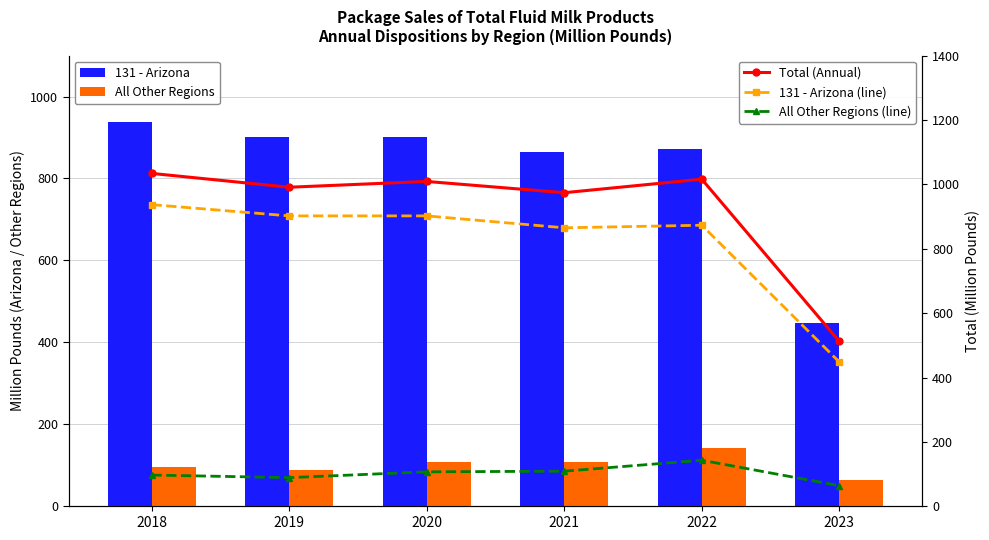

Reading right to left, list all the values displayed in this chart.

131 - Arizona: 2023=448	2022=873	2021=865	2020=902	2019=902	2018=937
All Other Regions: 2023=64	2022=143	2021=109	2020=107	2019=89	2018=97
Total (Annual): 2023=512	2022=1016	2021=974	2020=1009	2019=991	2018=1034
131 - Arizona (line): 2023=448	2022=873	2021=865	2020=902	2019=902	2018=937
All Other Regions (line): 2023=64	2022=143	2021=109	2020=107	2019=89	2018=97